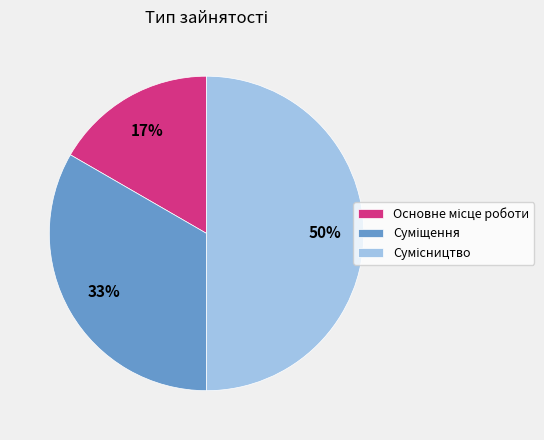

To the nearest percent, what is the average slice percentage?

33%